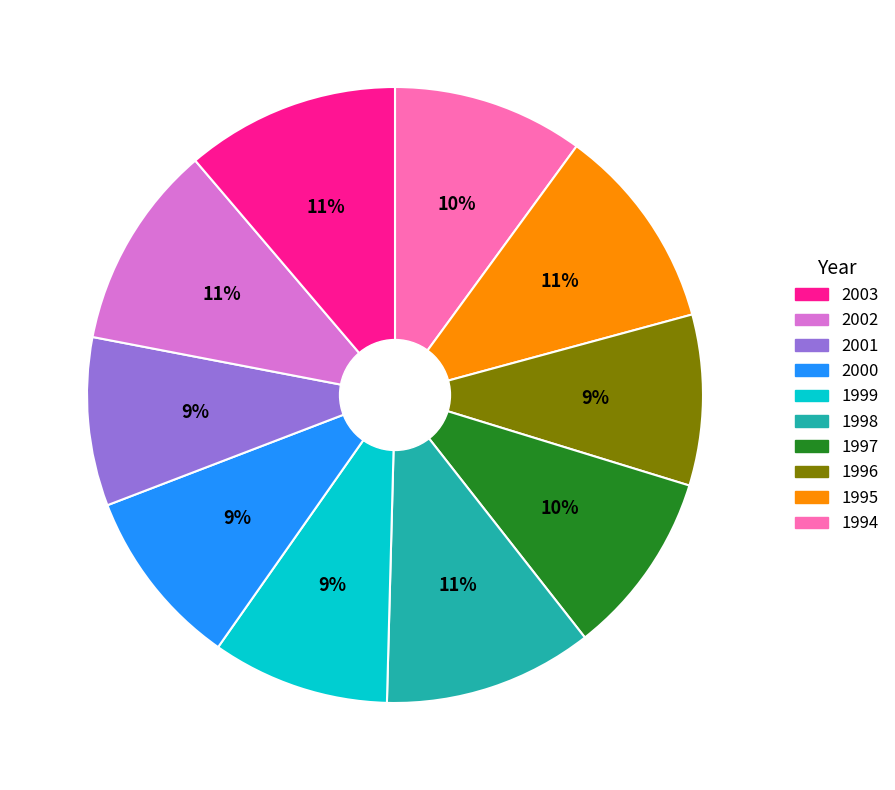

To the nearest percent, what is the average slice percentage?

10%